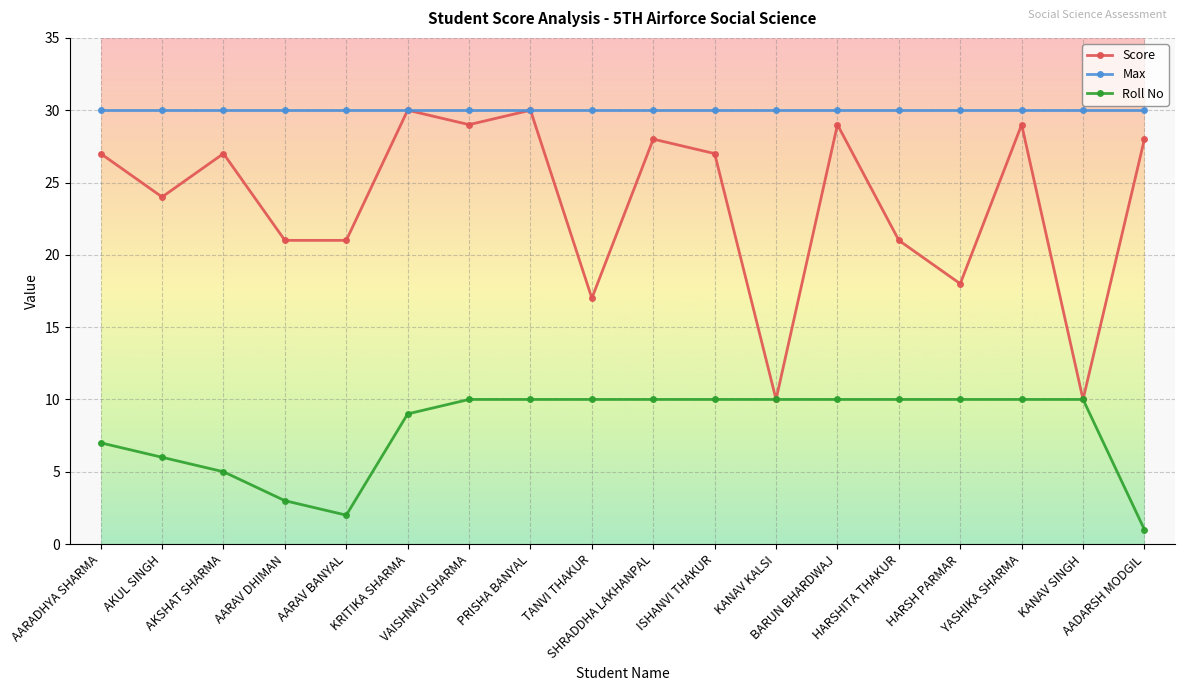

At how many categories does at least one series exceed 28?

18